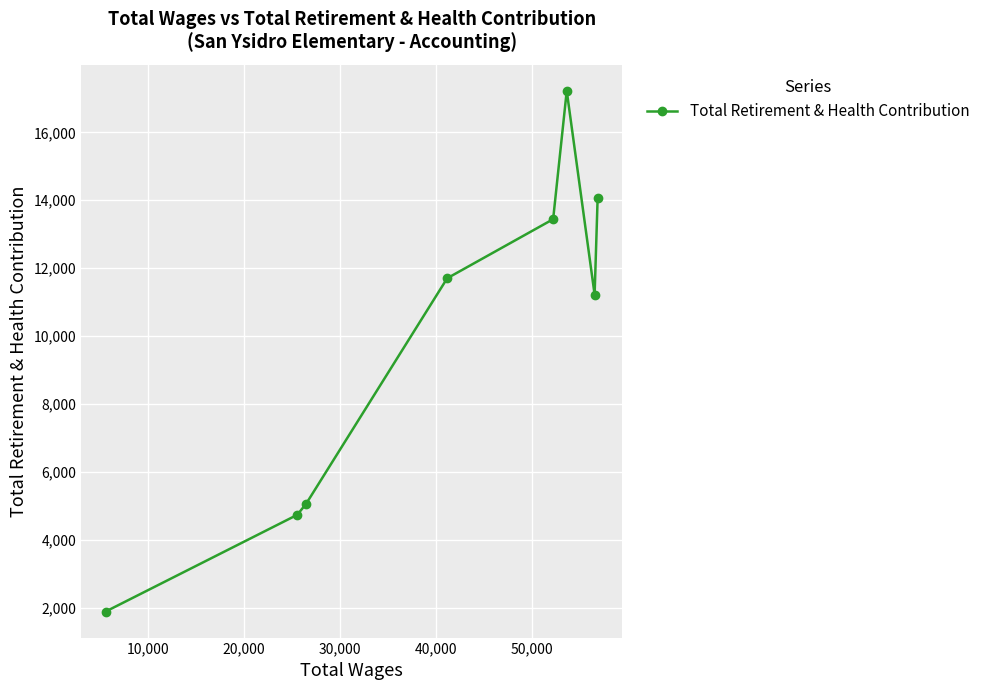

What is the value of the 2nd point from the left?

4735.3